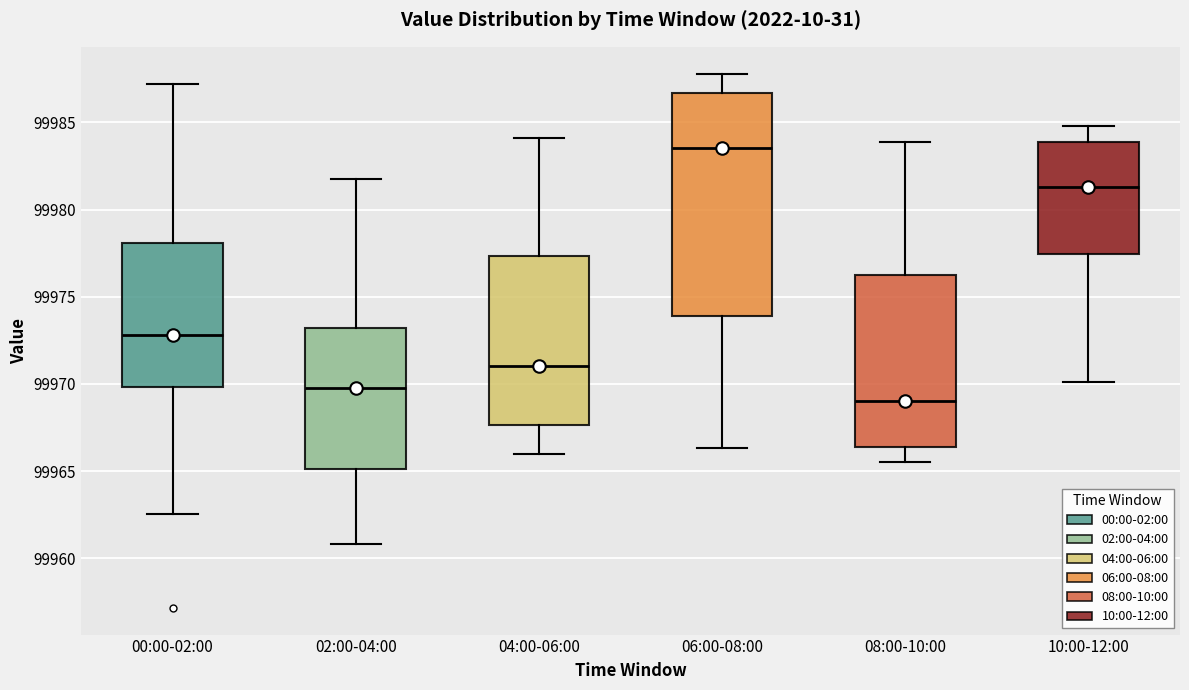

Reading left to right, read every box against the y-axis: the position of its median line, the range the box covers, and the ends of its whiskers. The values are not printed on the chart, so give them approximately, as read against the axis.

00:00-02:00: median 99973.0, box 99970.0 to 99978.0, whiskers 99962.5 to 99987.0
02:00-04:00: median 99970.0, box 99965.0 to 99973.0, whiskers 99961.0 to 99982.0
04:00-06:00: median 99971.0, box 99967.5 to 99977.5, whiskers 99966.0 to 99984.0
06:00-08:00: median 99983.5, box 99974.0 to 99986.5, whiskers 99966.5 to 99988.0
08:00-10:00: median 99969.0, box 99966.5 to 99976.5, whiskers 99965.5 to 99984.0
10:00-12:00: median 99981.5, box 99977.5 to 99984.0, whiskers 99970.0 to 99985.0